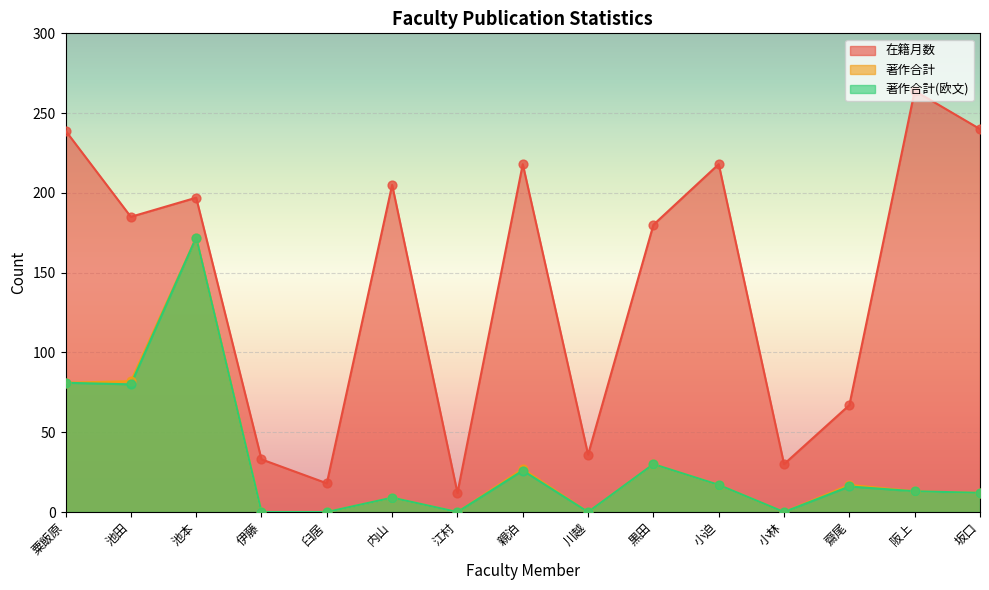

Which series has the largest total across all categories?

在籍月数